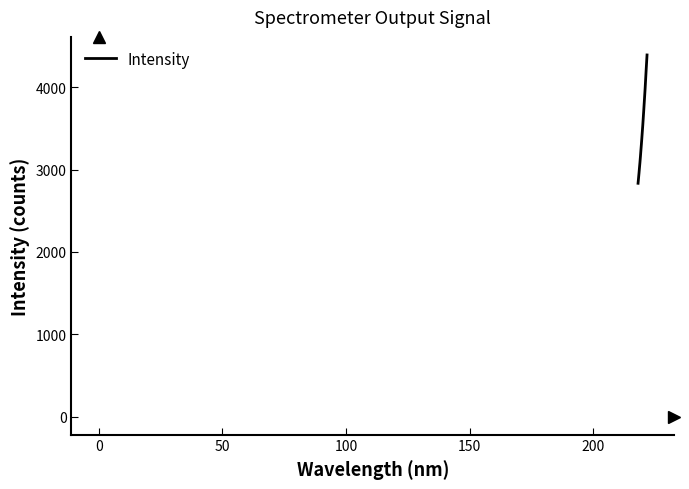

What is the difference between the maximum and minimum values?

1558.9